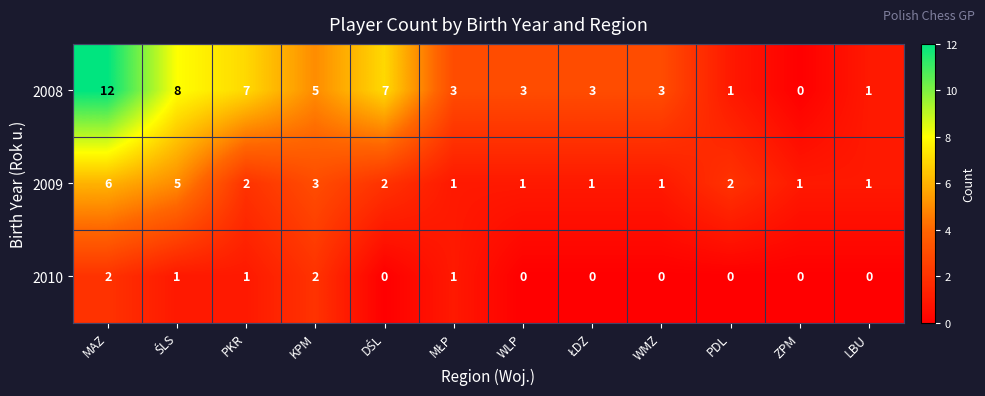

The value of 2010 at KPM is 2. True or false?

True